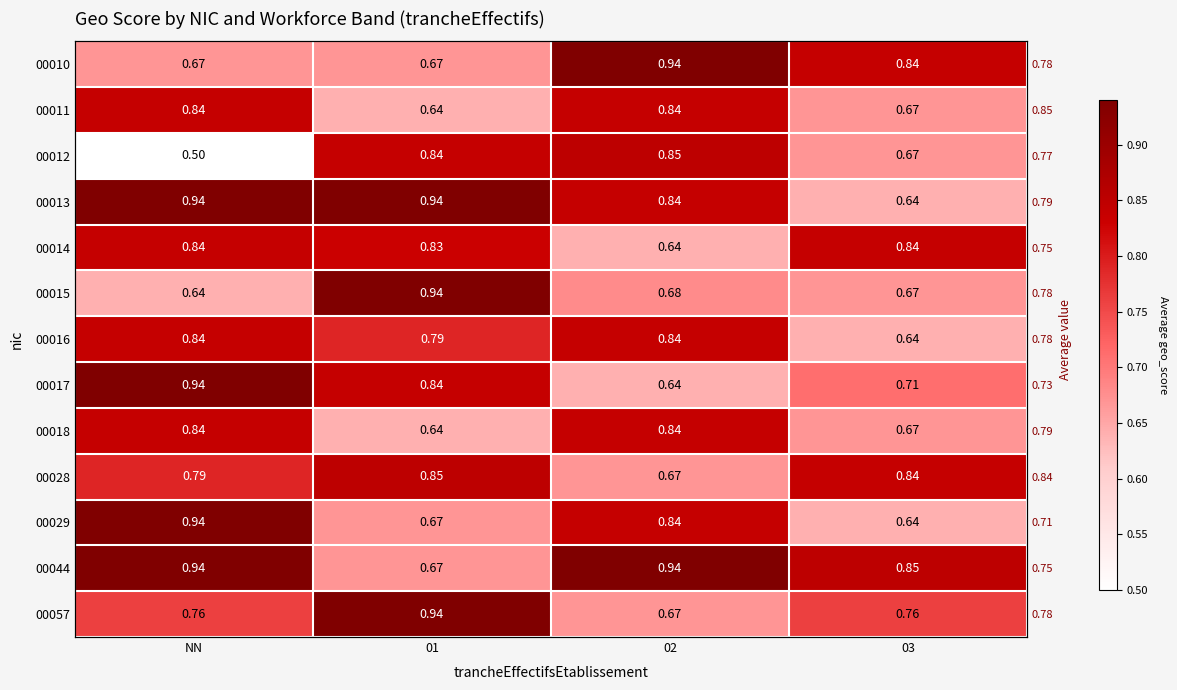

The 00017 series shows 0.9 at NN. True or false?

True